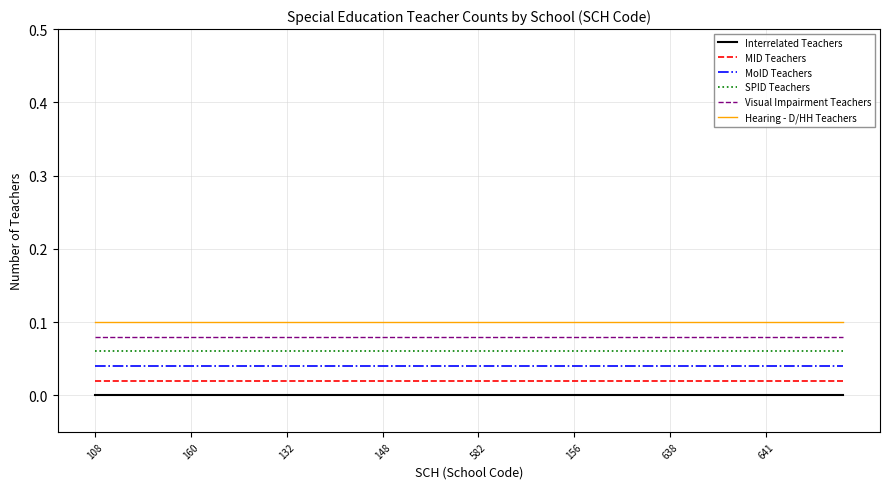

True or false: MoID Teachers and MID Teachers cross at least once.

False